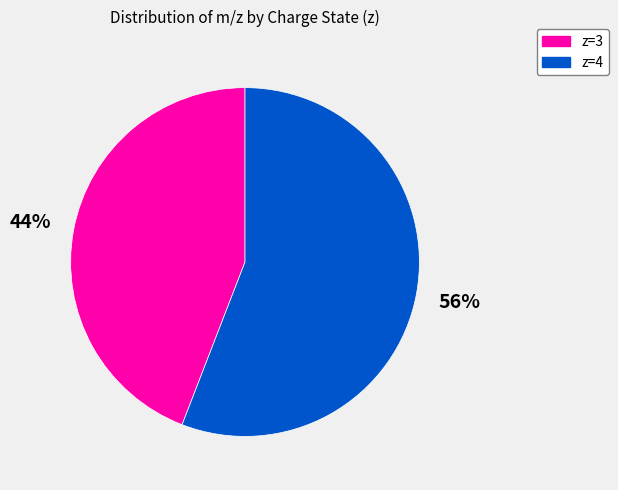

Does any single category account for the majority?

Yes